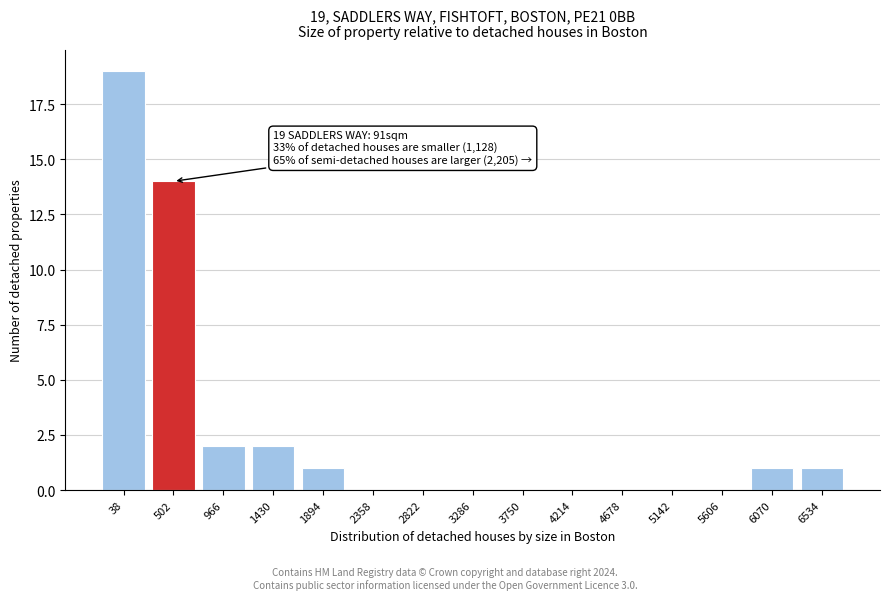

Reading right to left, transcribe all the data shown in this chart.

6534=1	6070=1	5606=0	5142=0	4678=0	4214=0	3750=0	3286=0	2822=0	2358=0	1894=1	1430=2	966=2	502=14	38=19